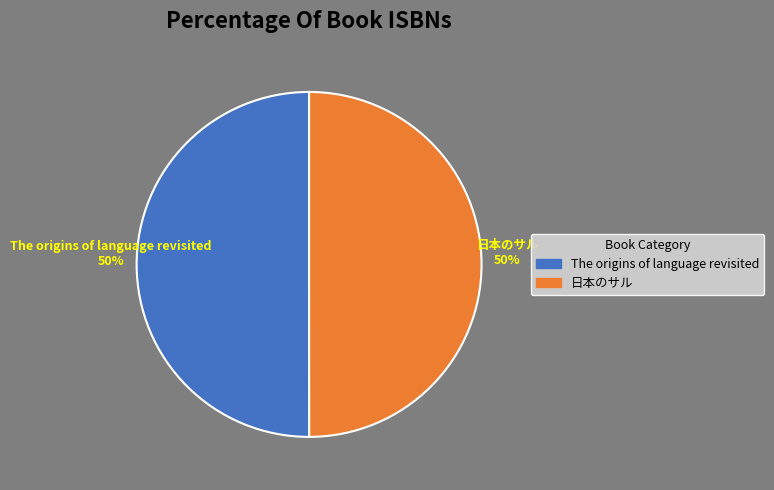

To the nearest percent, what is the average slice percentage?

50%